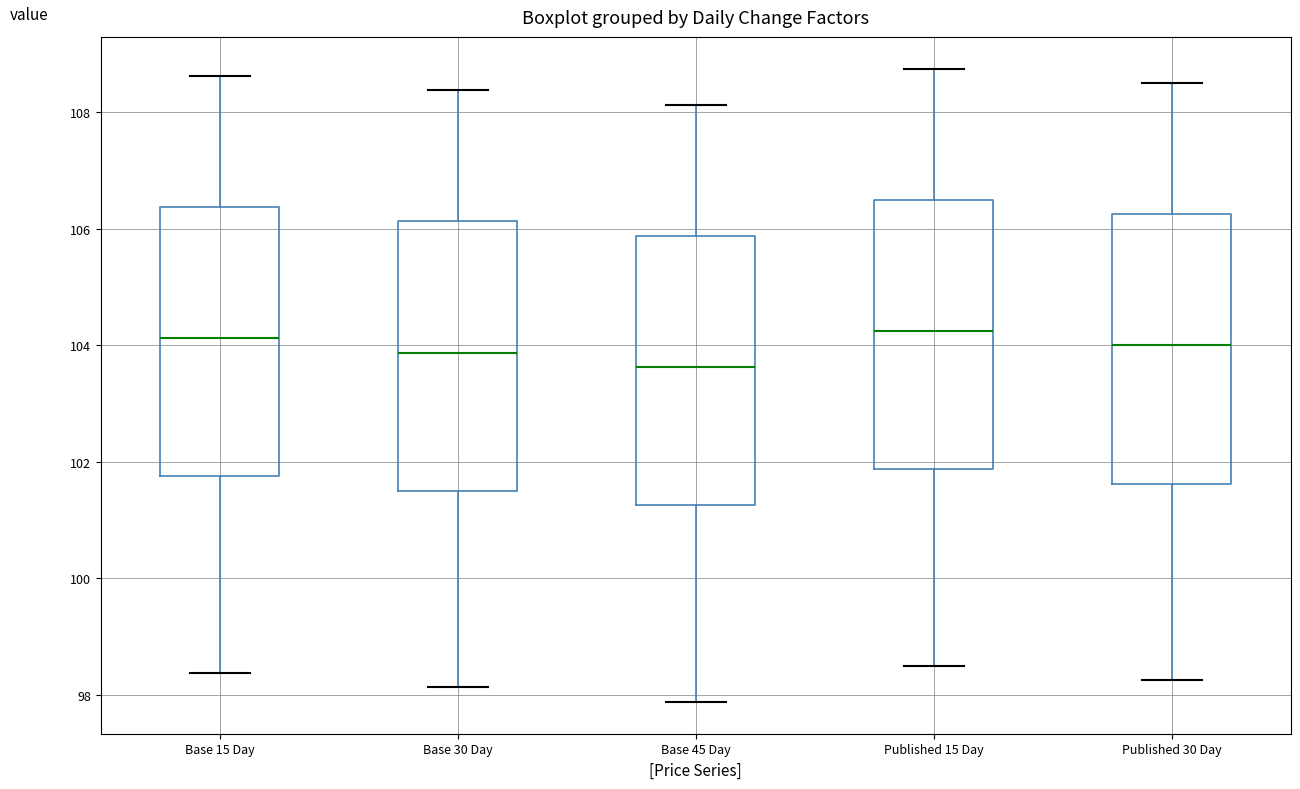

Where does the median line of the box for Base 30 Day sit on the y-axis? The values are not printed on the chart, so give them approximately, as read against the axis.

103.8